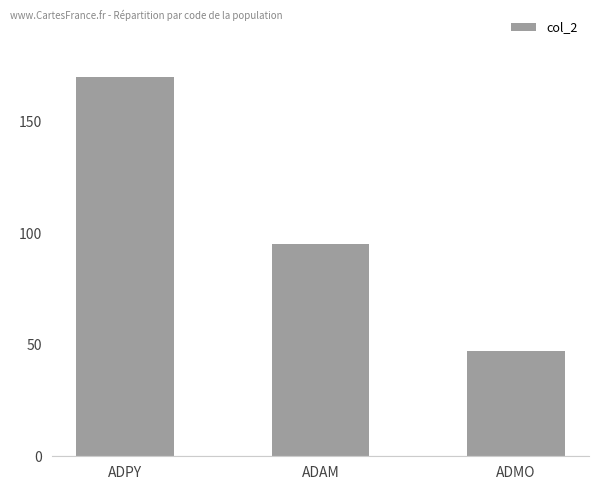

Where is the data nearest to the value 108?

ADAM